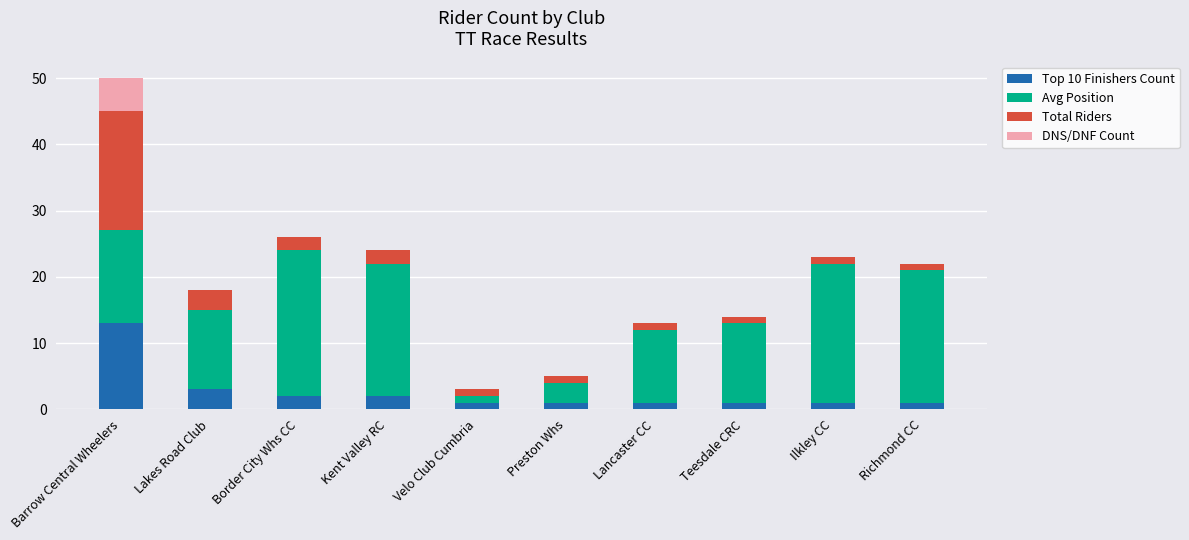

Which category has the highest value in the Top 10 Finishers Count series?

Barrow Central Wheelers